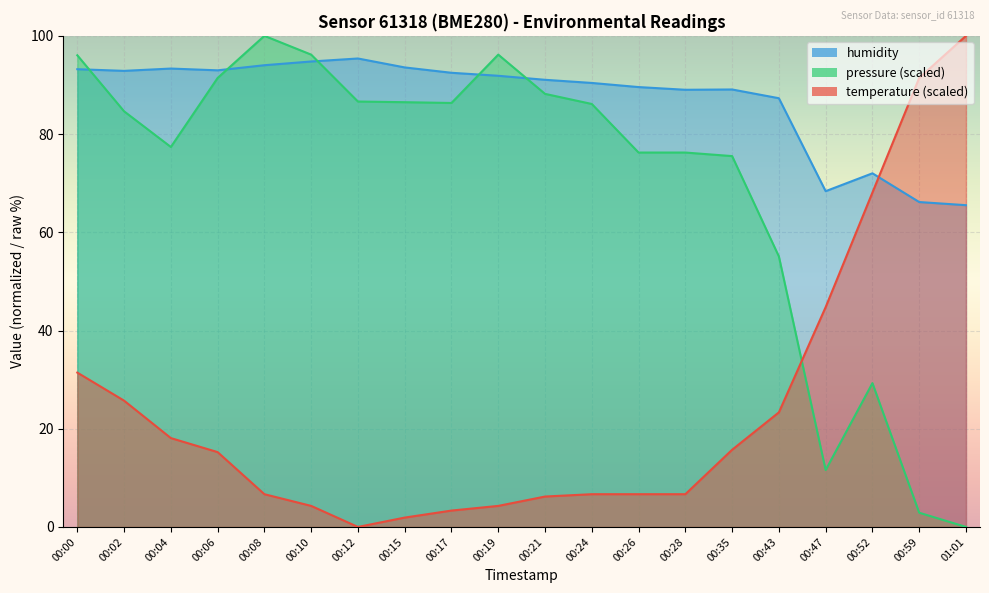

Is it true that humidity equals 95.4 at 00:12?

True